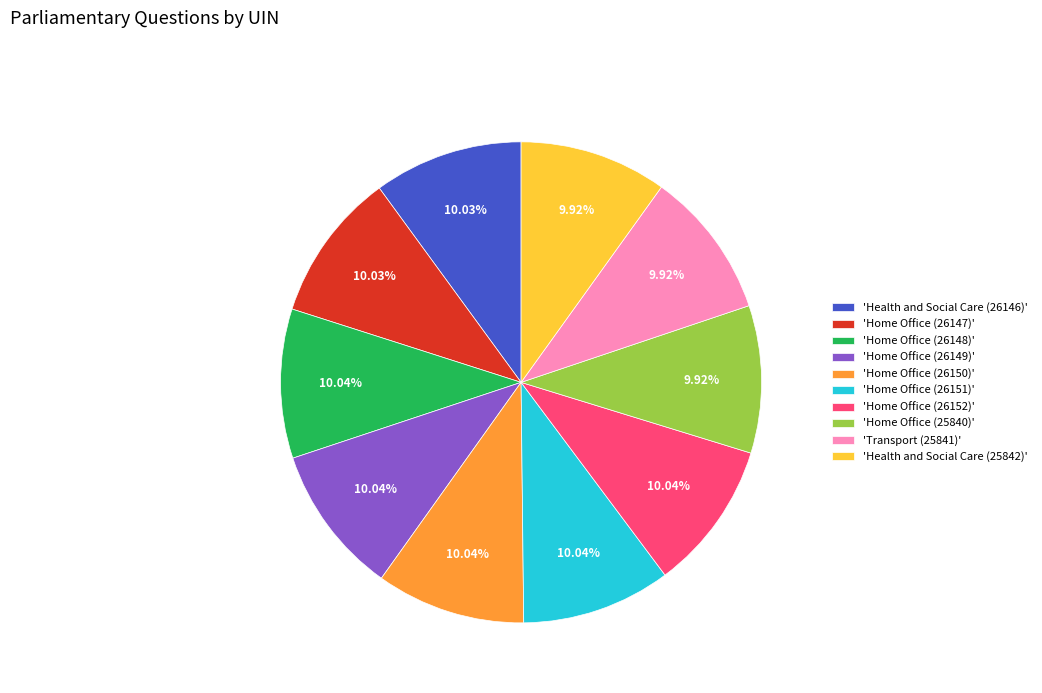

Count the number of slices in the pie.

10